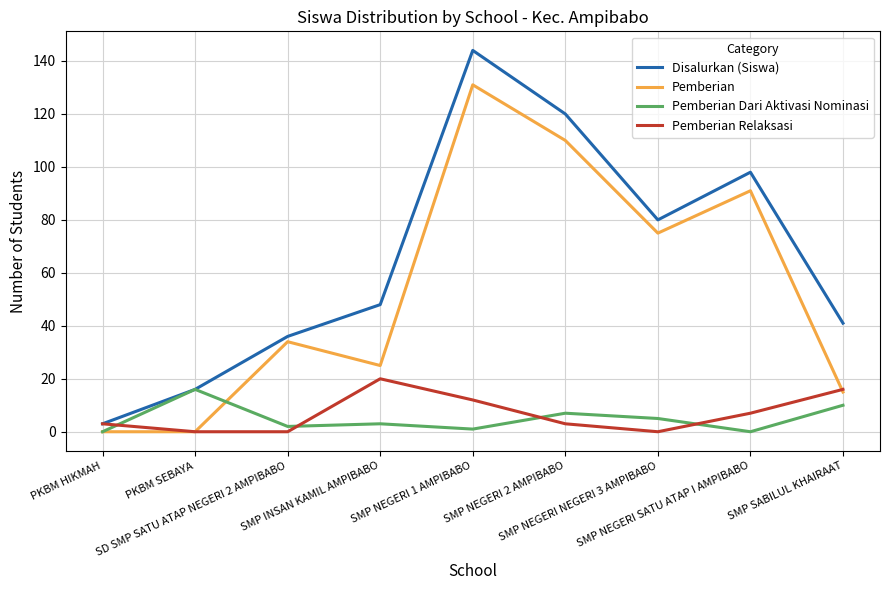

At which category is the sum across all series the highest?

SMP NEGERI 1 AMPIBABO